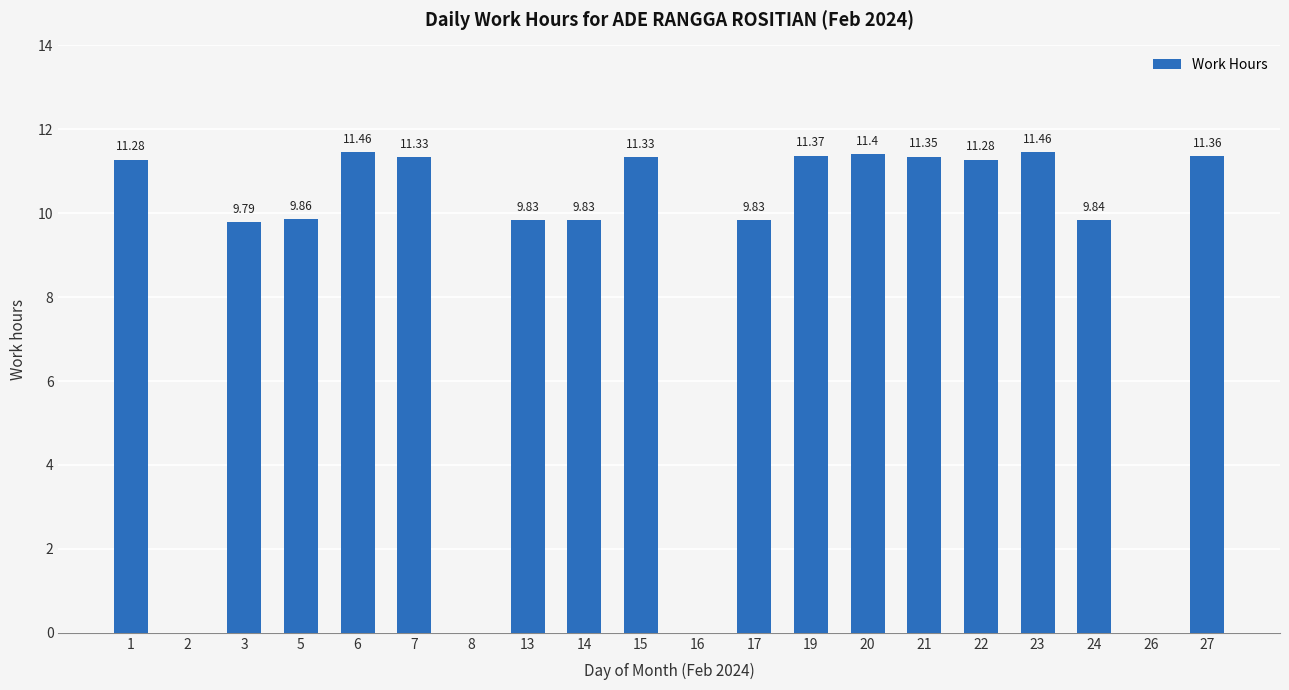

What is the sum of all values?

172.6